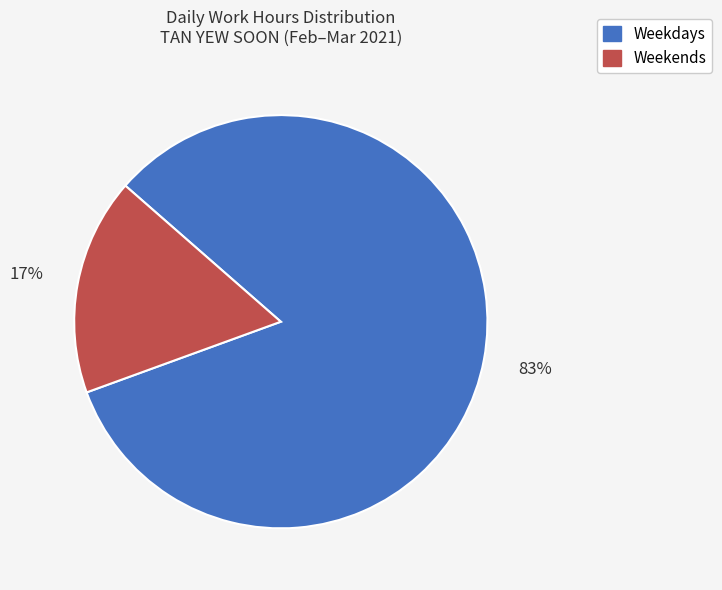

Does any single category account for the majority?

Yes